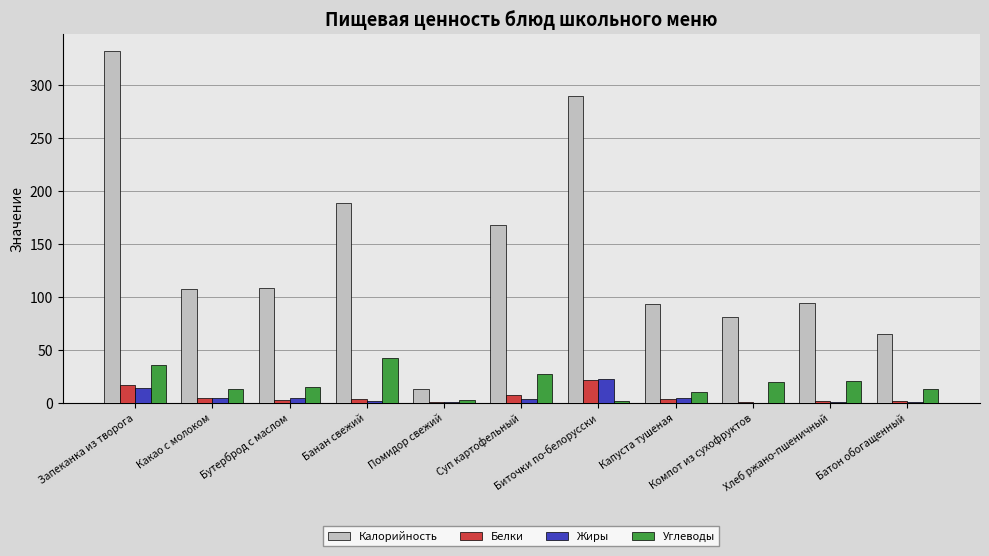

Which series has the largest total across all categories?

Калорийность